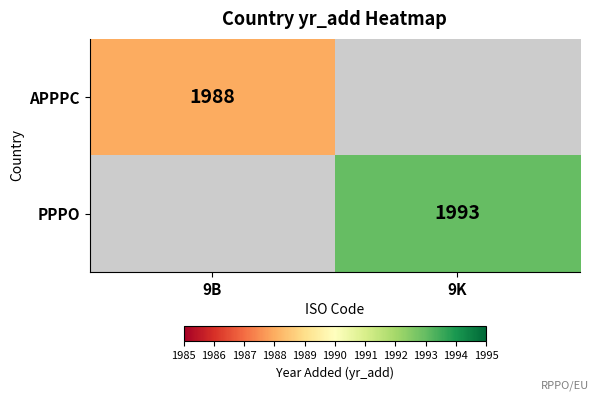

True or false: PPPO has a value of 1033 at 9K.

False